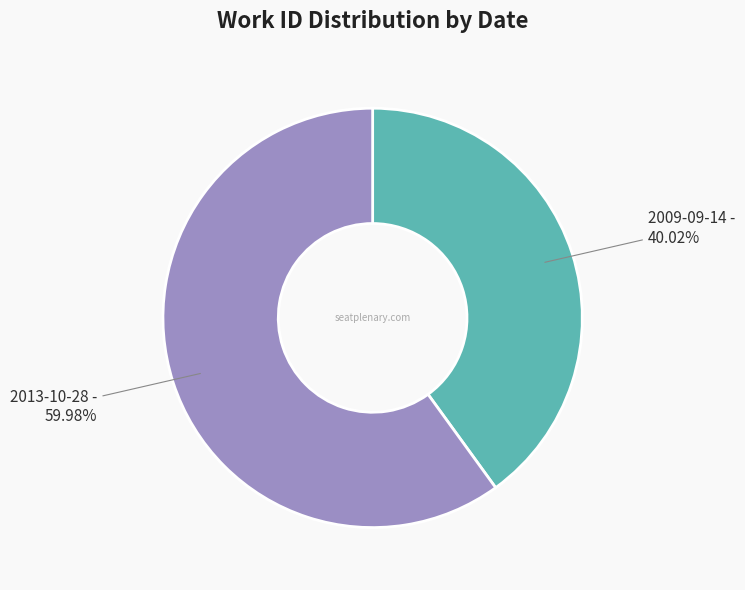

To the nearest percent, what is the difference between the 2009-09-14 and 2013-10-28 slice percentages?

20%